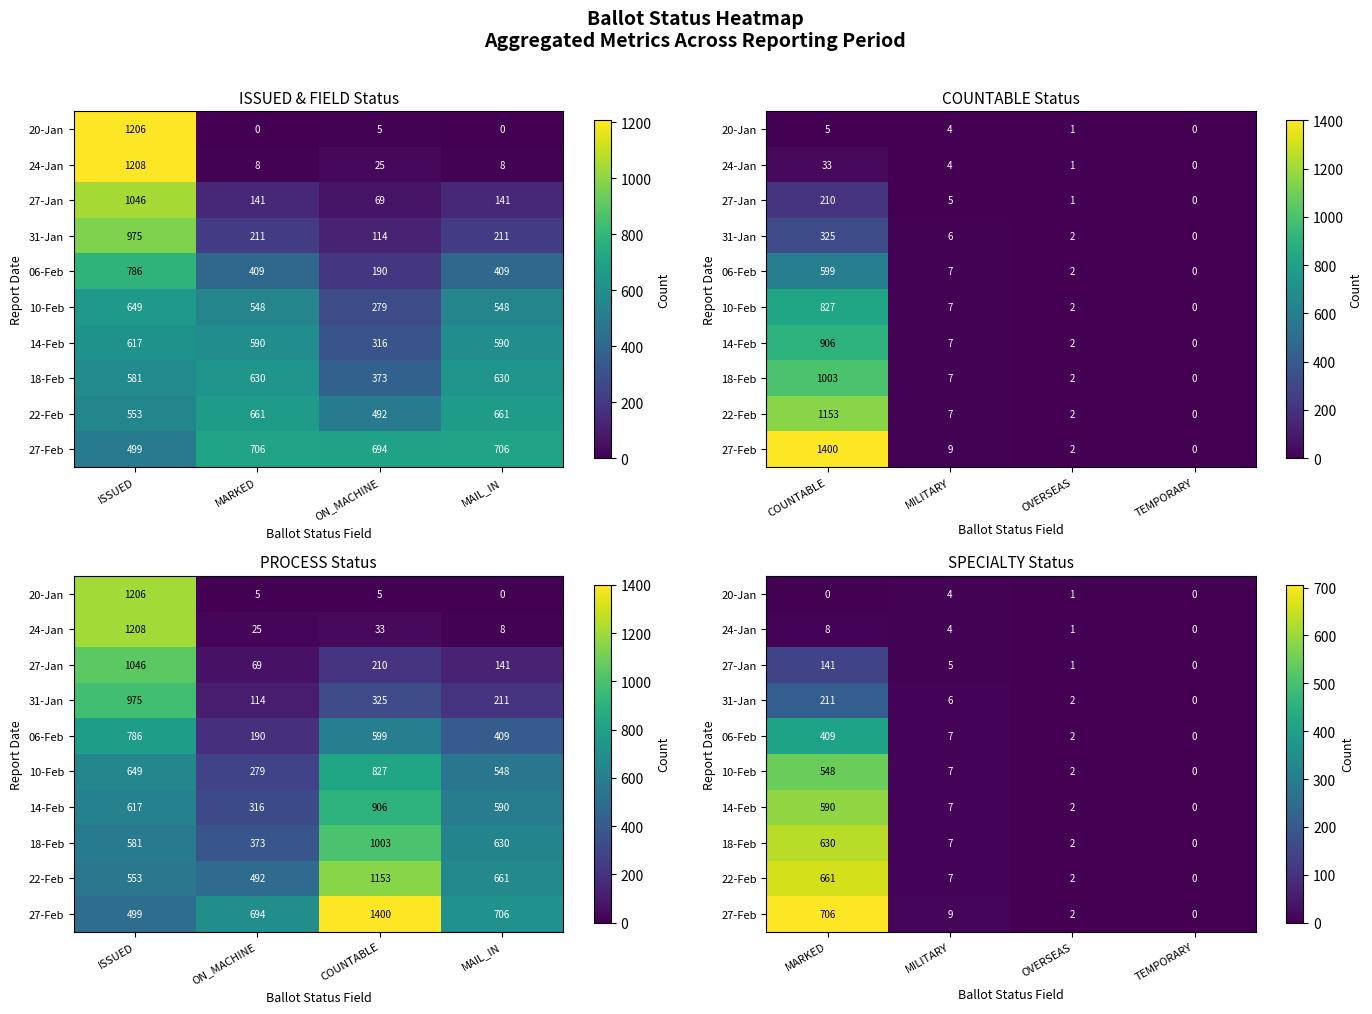

How many data points in 20-Jan are less than 1?

2